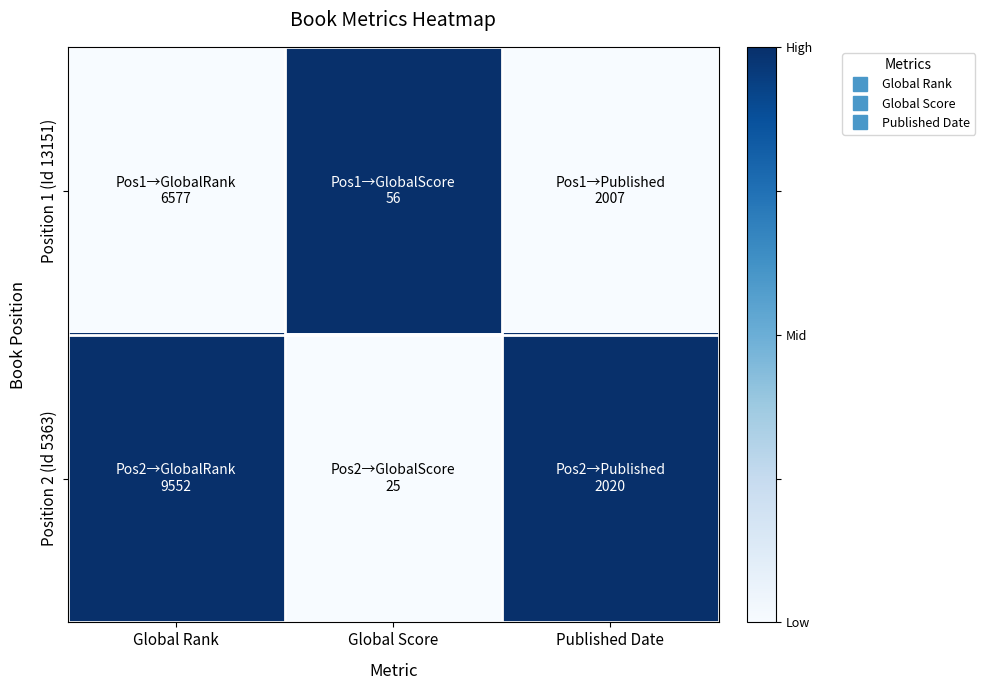

Between Global Score and Published Date, which is larger?

Global Score